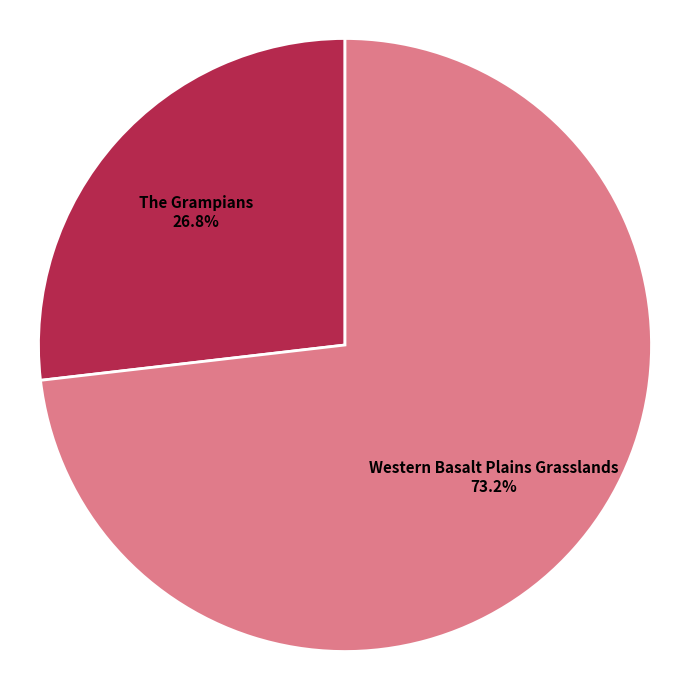

What percentage do The Grampians and Western Basalt Plains Grasslands together represent?

100.0%